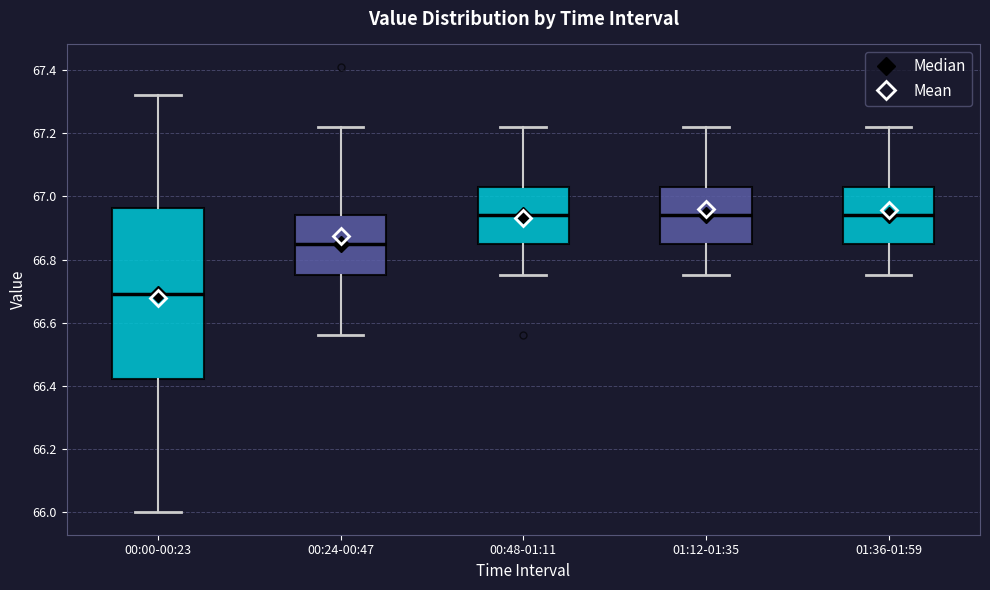

Which box is the tallest, from its lower edge to its upper edge?

00:00-00:23